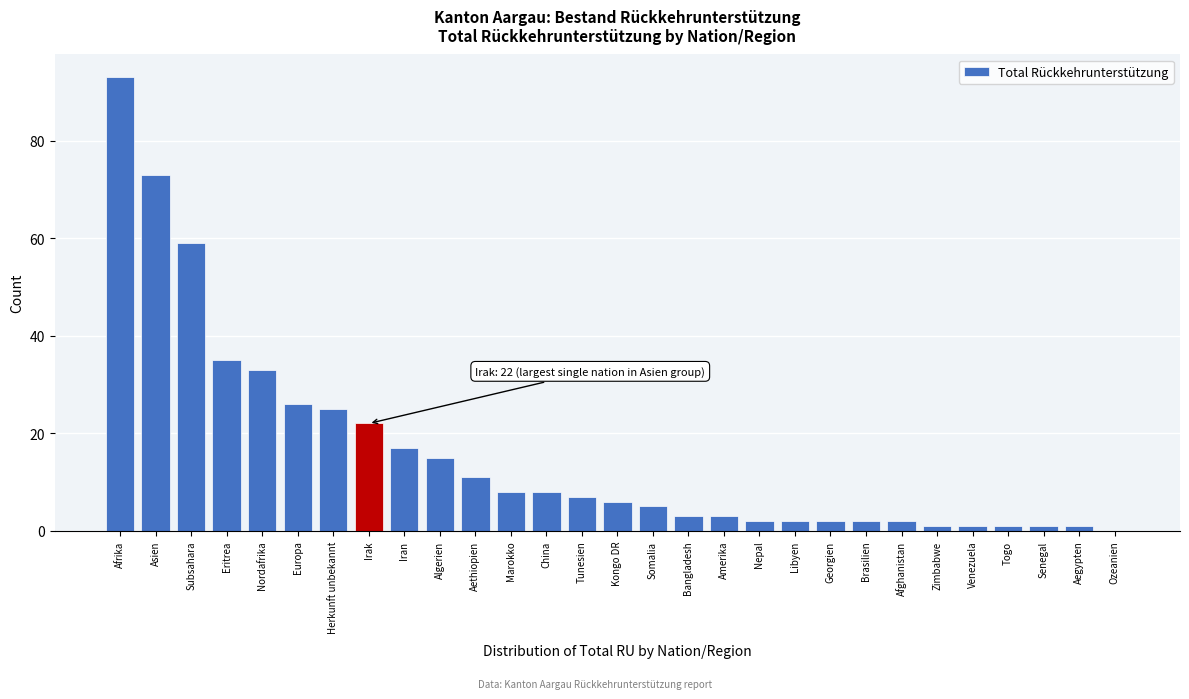

Reading left to right, list all the values displayed in this chart.

Afrika=93	Asien=73	Subsahara=59	Eritrea=35	Nordafrika=33	Europa=26	Herkunft unbekannt=25	Irak=22	Iran=17	Algerien=15	Aethiopien=11	Marokko=8	China=8	Tunesien=7	Kongo DR=6	Somalia=5	Bangladesh=3	Amerika=3	Nepal=2	Libyen=2	Georgien=2	Brasilien=2	Afghanistan=2	Zimbabwe=1	Venezuela=1	Togo=1	Senegal=1	Aegypten=1	Ozeanien=0